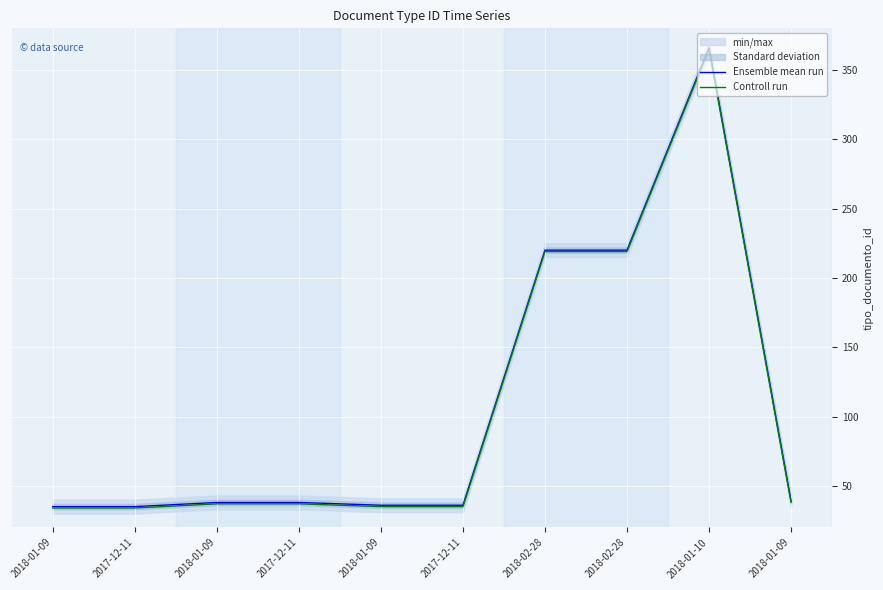

Rank the series at 2017-12-11 from lowest to highest value.

Controll run, Ensemble mean run